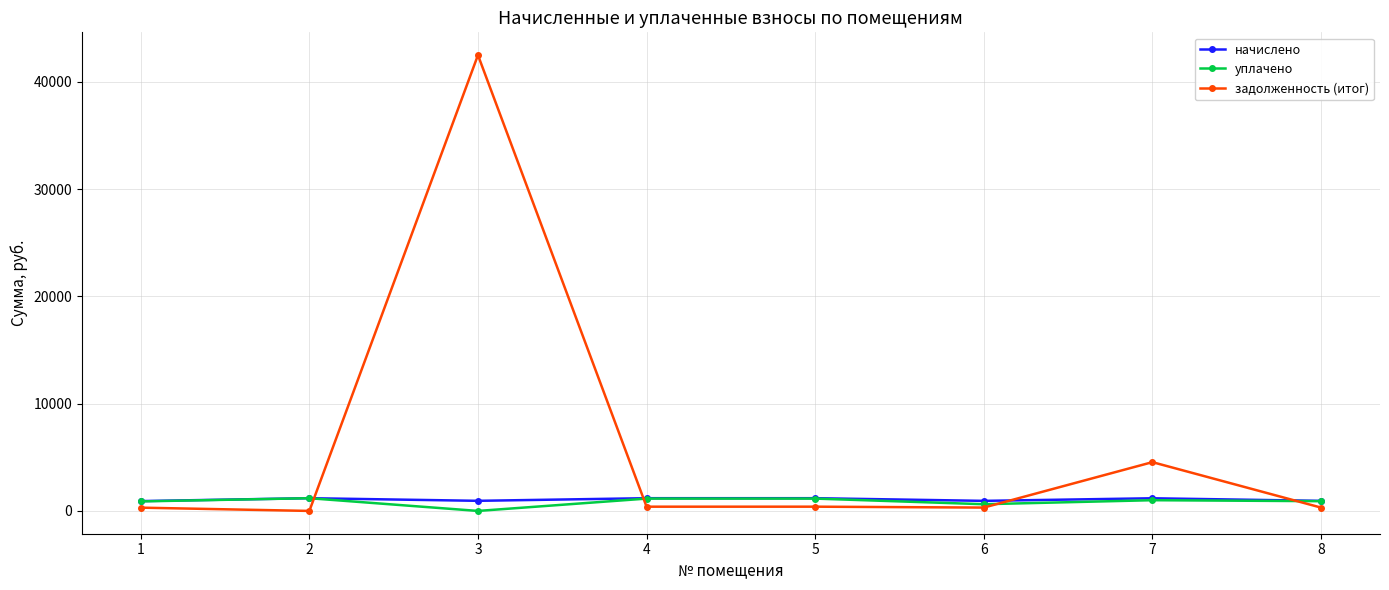

What is the difference between the maximum and minimum values in the задолженность (итог) series?

42480.9